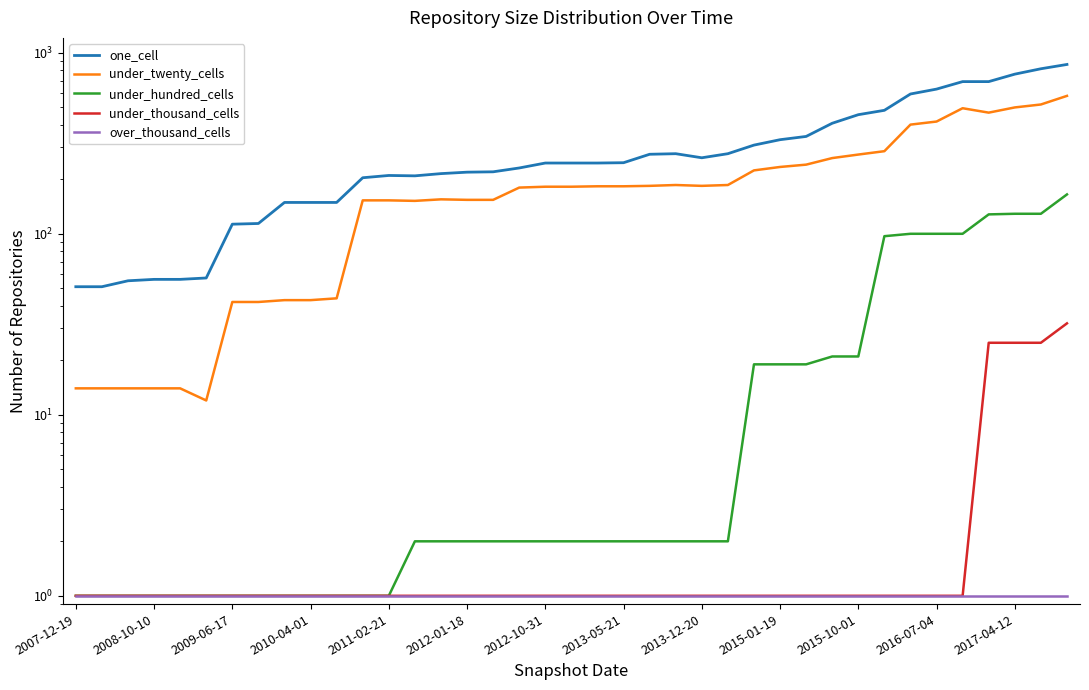

What is the difference between the under_hundred_cells values at 19 and 34?

98